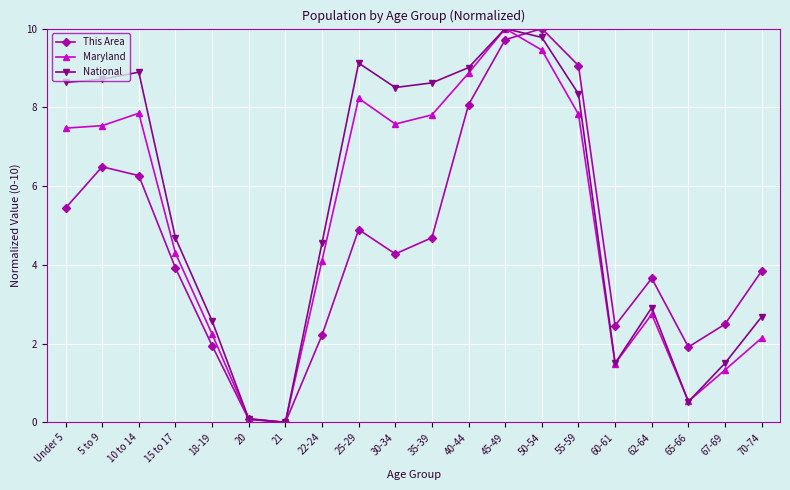

True or false: Maryland has a value of 7.8 at 35-39.

True